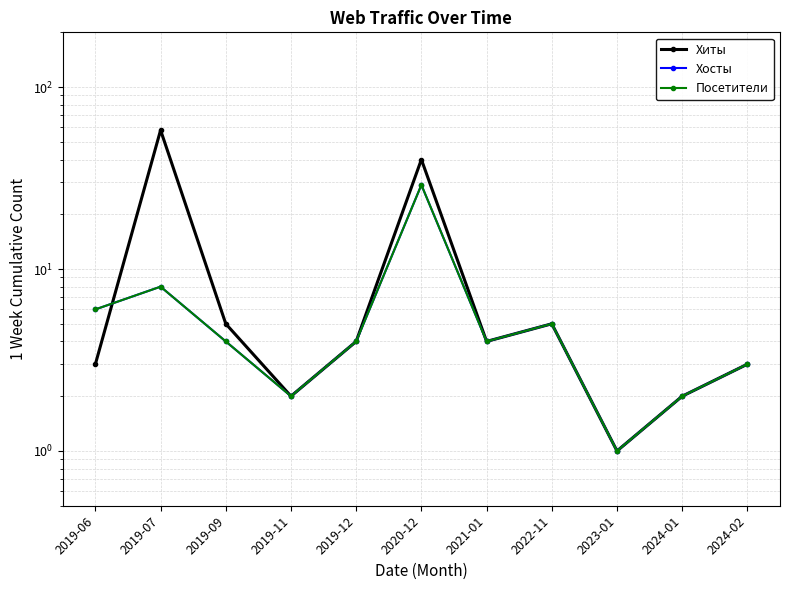

What is the minimum value for Хосты?

1